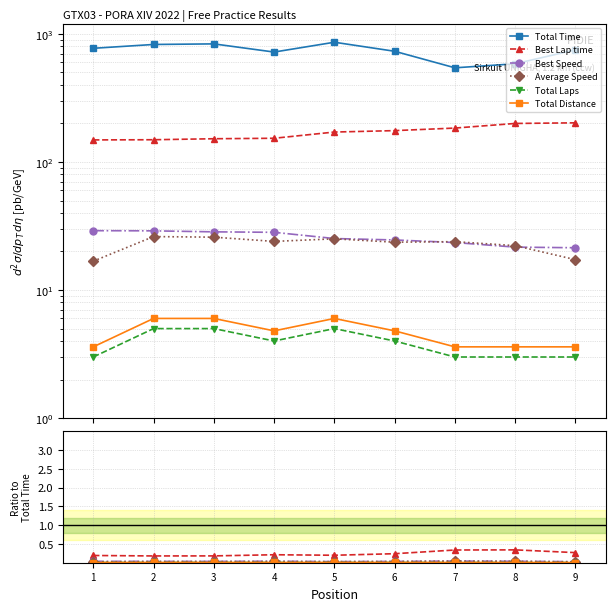

At which category does Average Speed reach its first local peak?

2